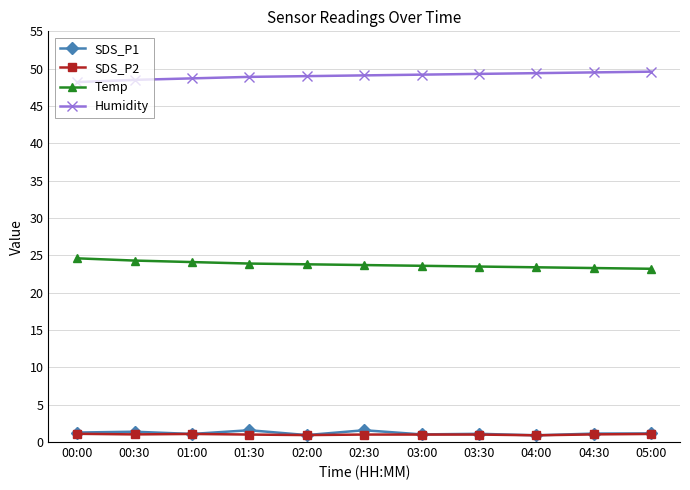

What is the label of the 4th point from the right?

03:30